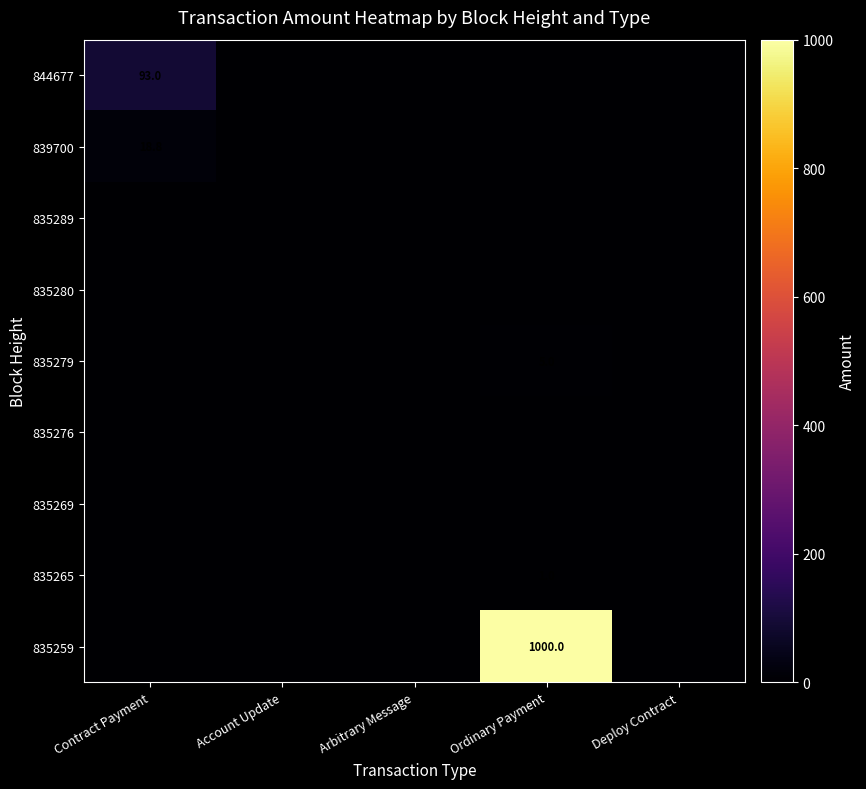

Count the number of categories in the chart.

5